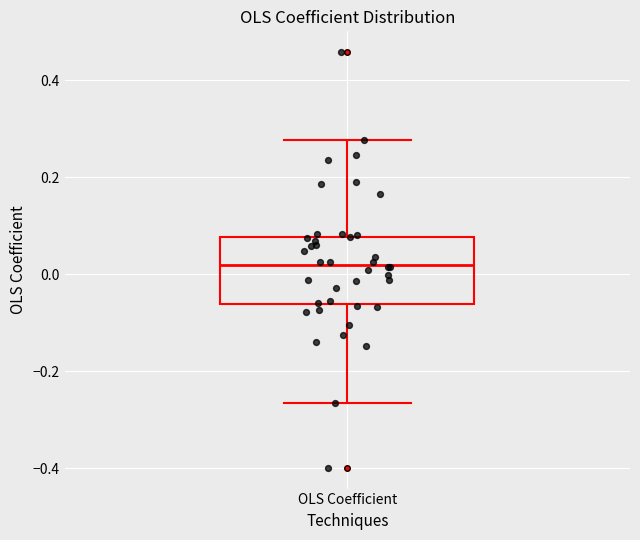

Where does the median line of the box for OLS Coefficient sit on the y-axis? The values are not printed on the chart, so give them approximately, as read against the axis.

0.02